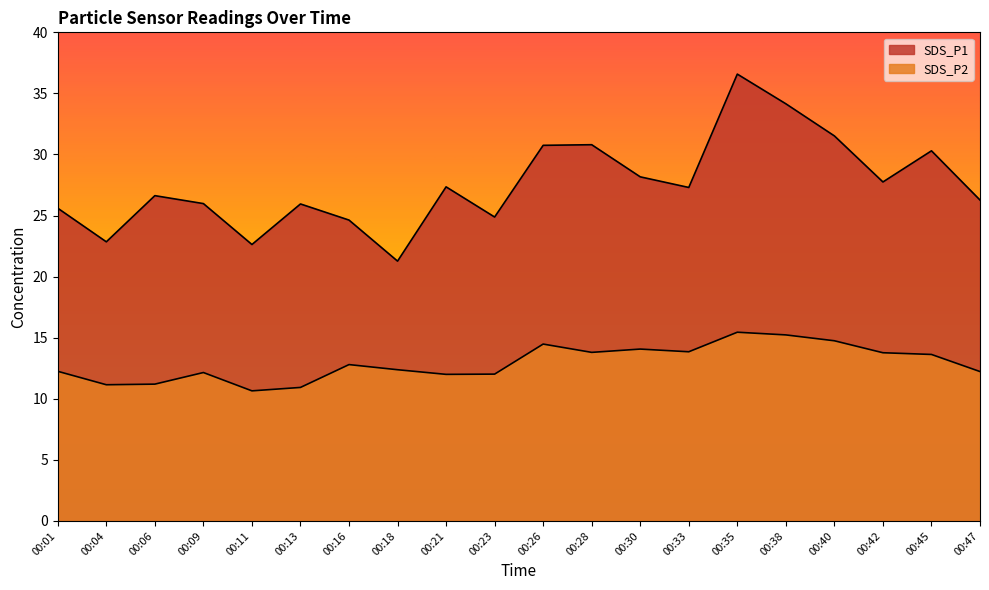

True or false: SDS_P1 and SDS_P2 intersect in this chart.

False